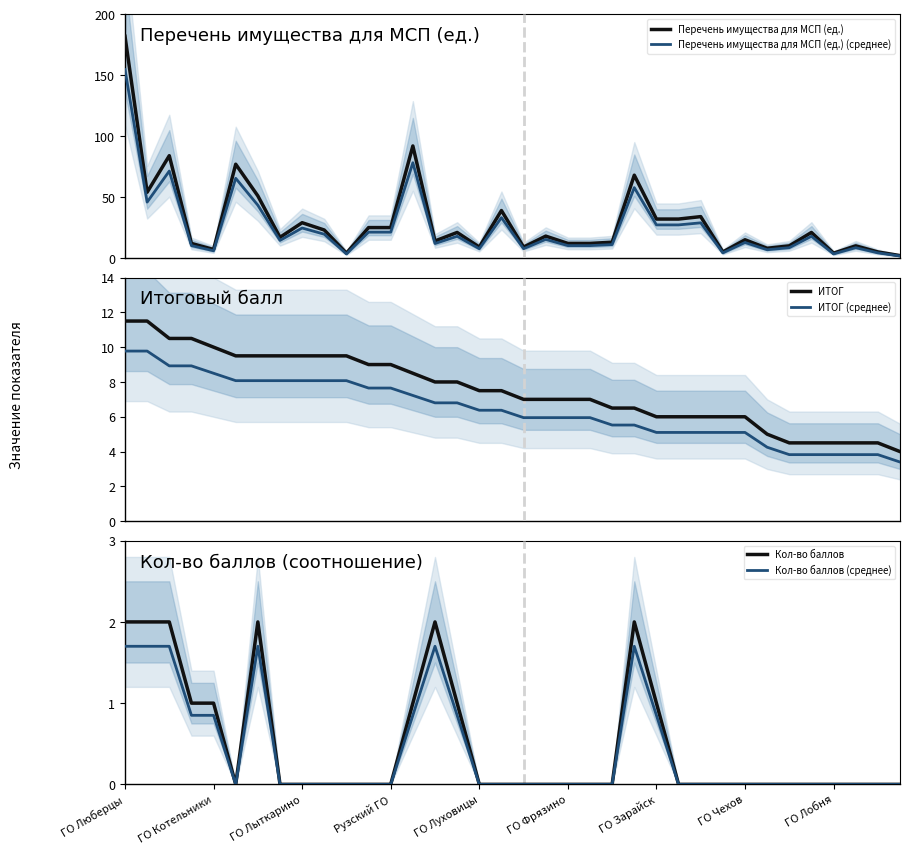

How many lines are shown in the chart?

6